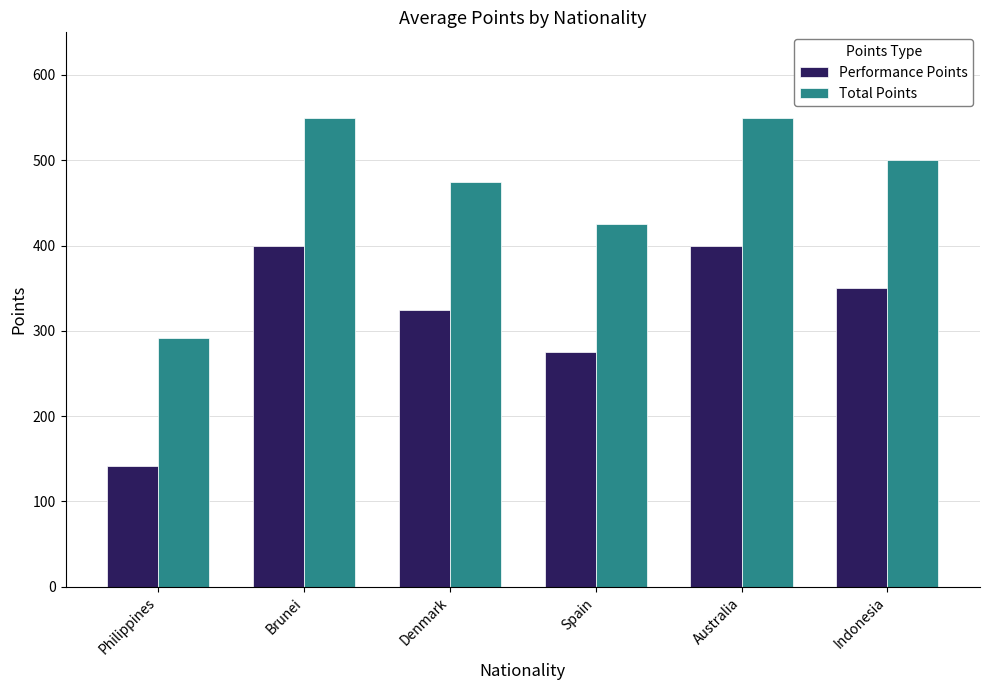

What value does the Total Points series have at Philippines, to the nearest 5?

290